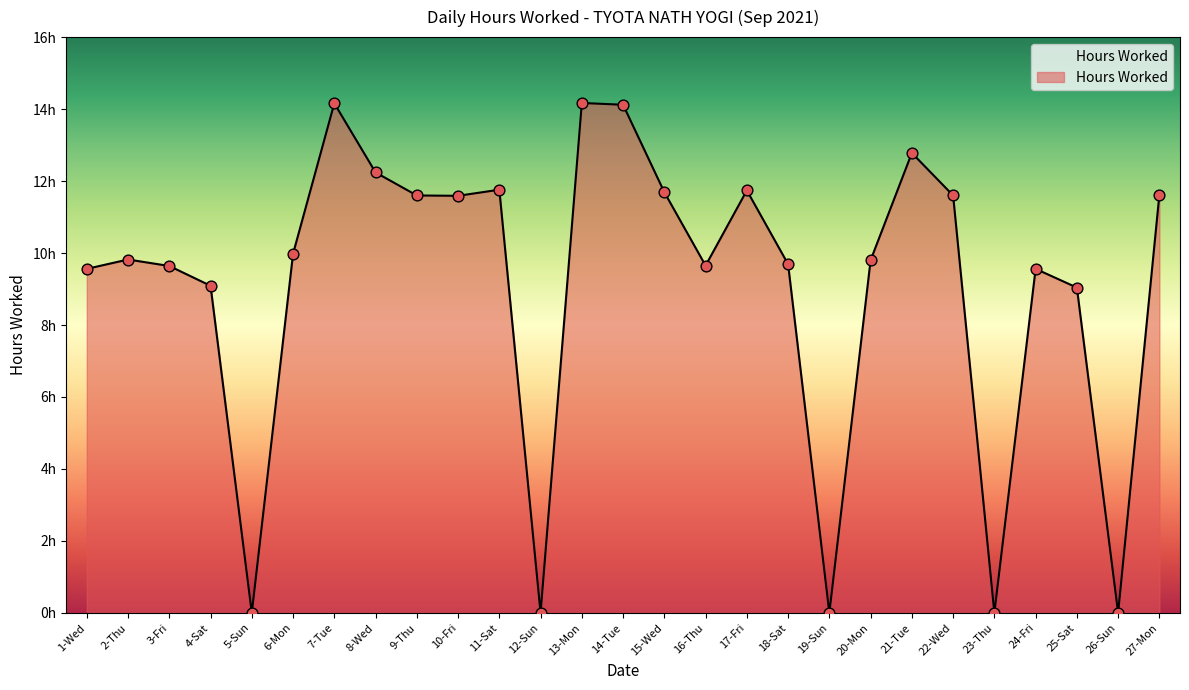

What is the ratio of the value at 1-Wed to the value at 10-Fri?

0.8